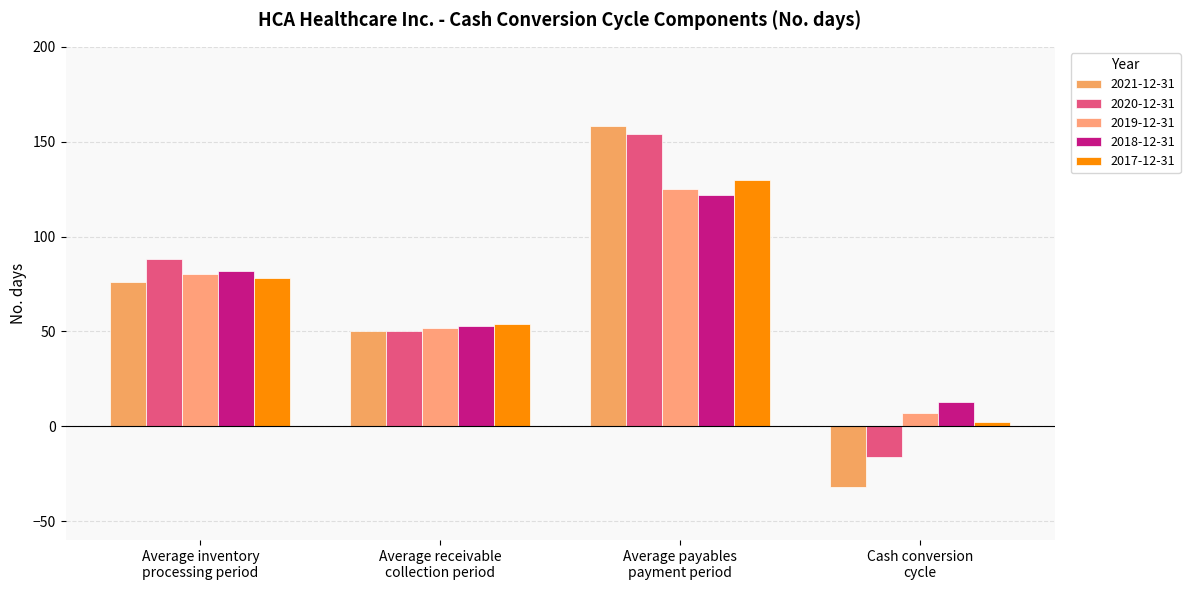

What are all the series names shown in the legend?

2021-12-31, 2020-12-31, 2019-12-31, 2018-12-31, 2017-12-31